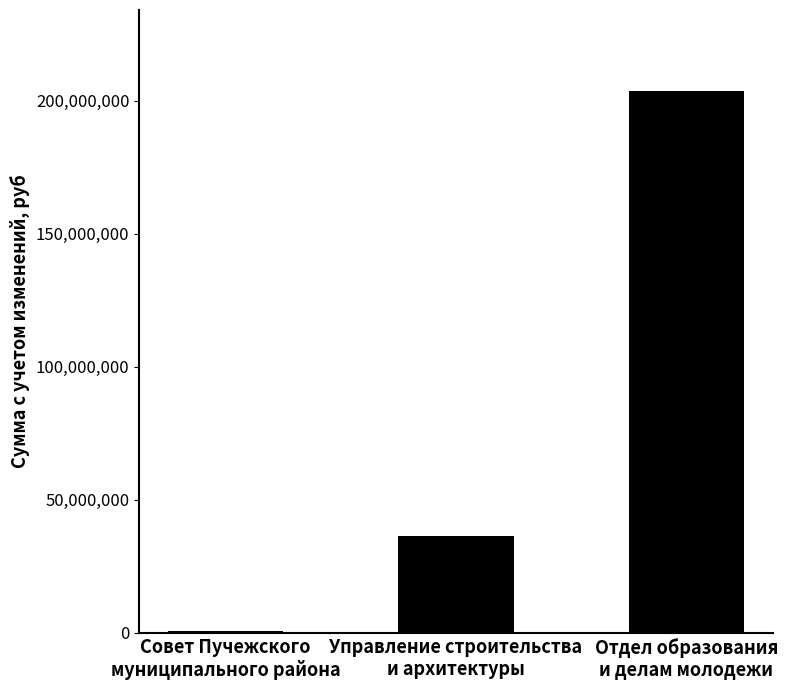

What is the average value?

80228489.3